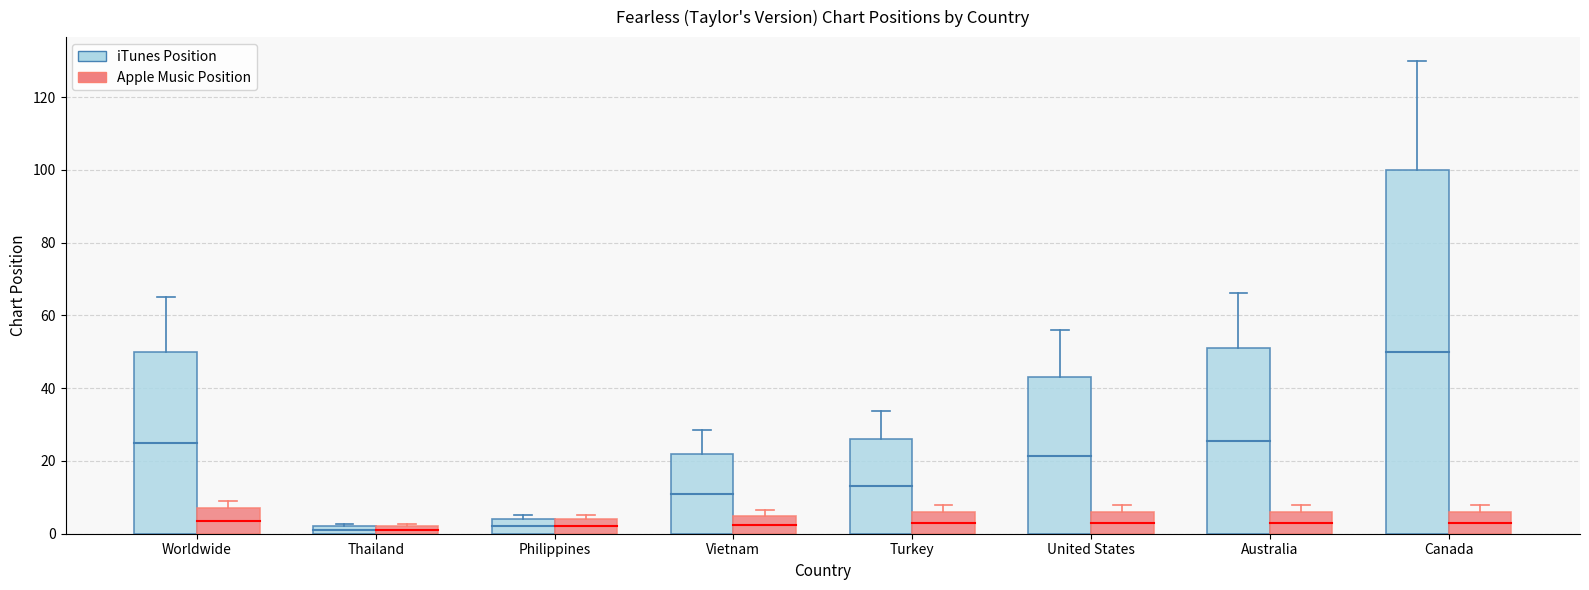

What is the greatest value displayed?

100